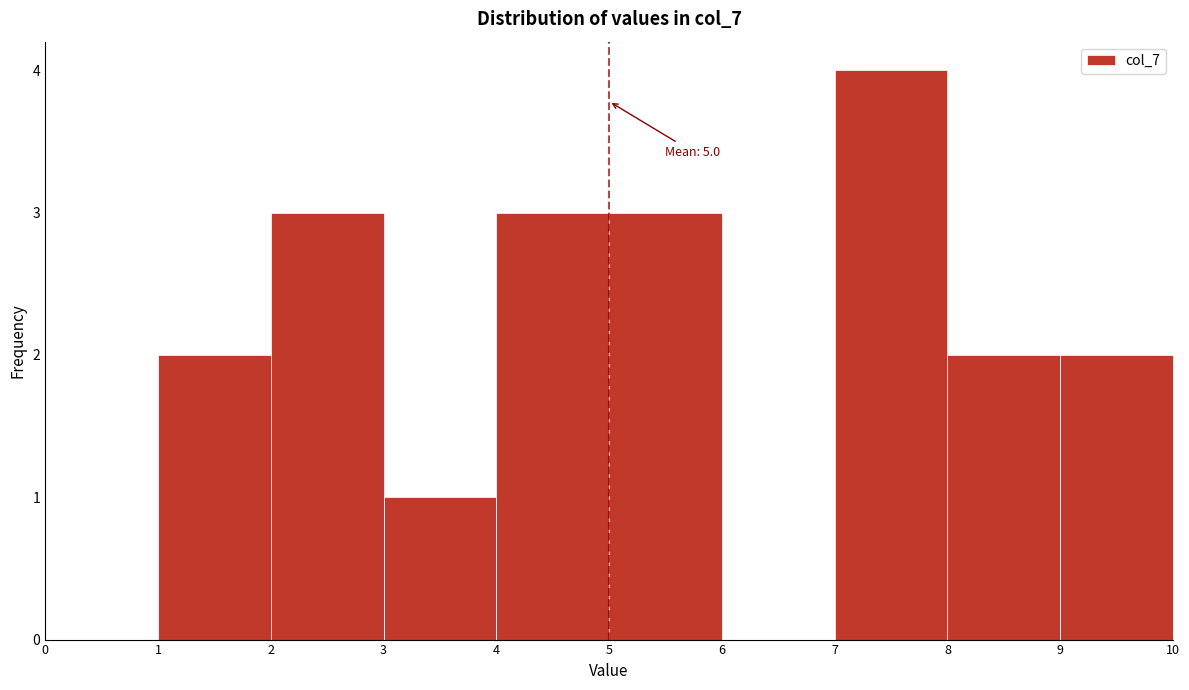

Which range on the x-axis has the tallest bar?

7 to 8